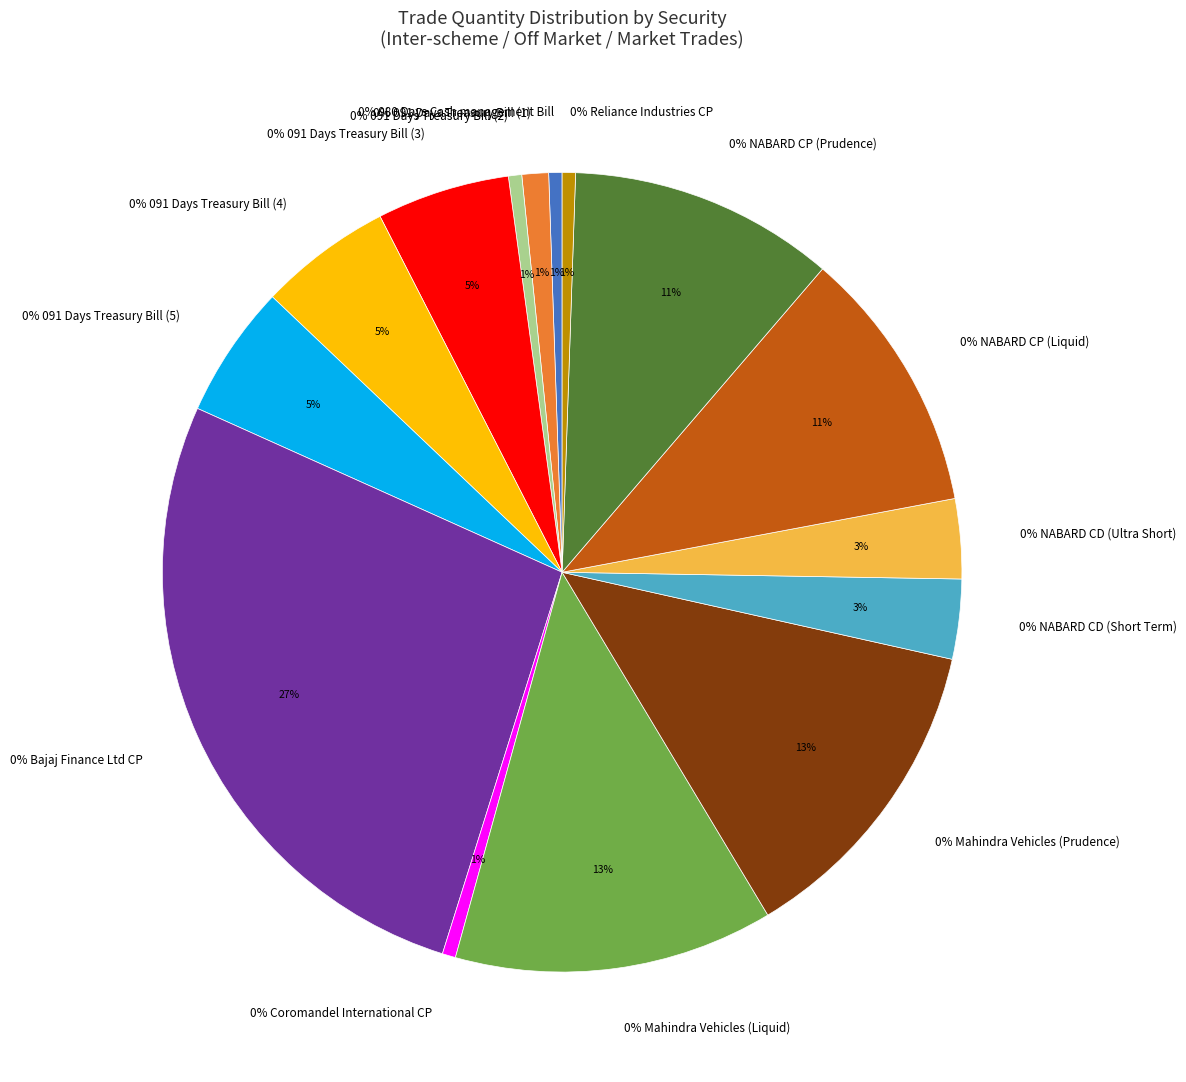

How many slices are in this pie chart?

15